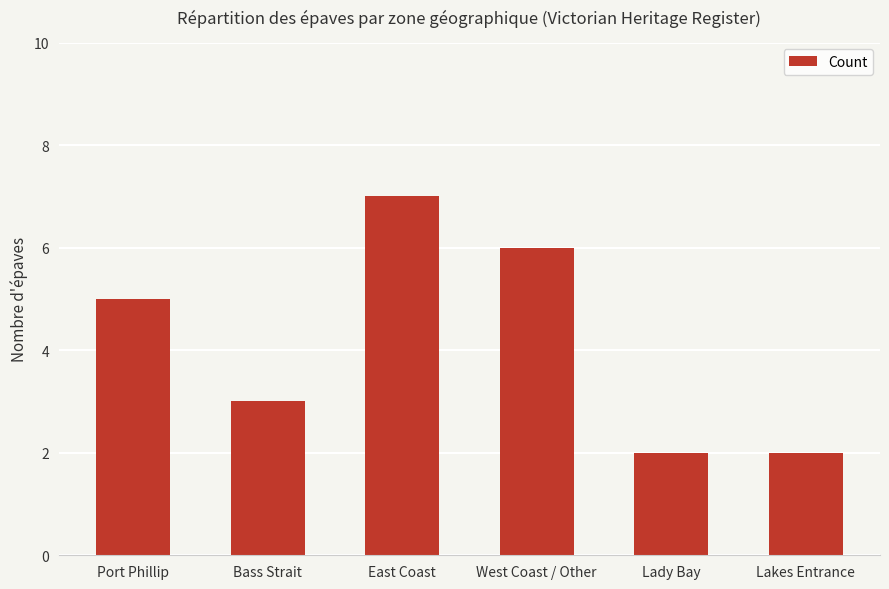

Which has a higher value, East Coast or Lakes Entrance?

East Coast